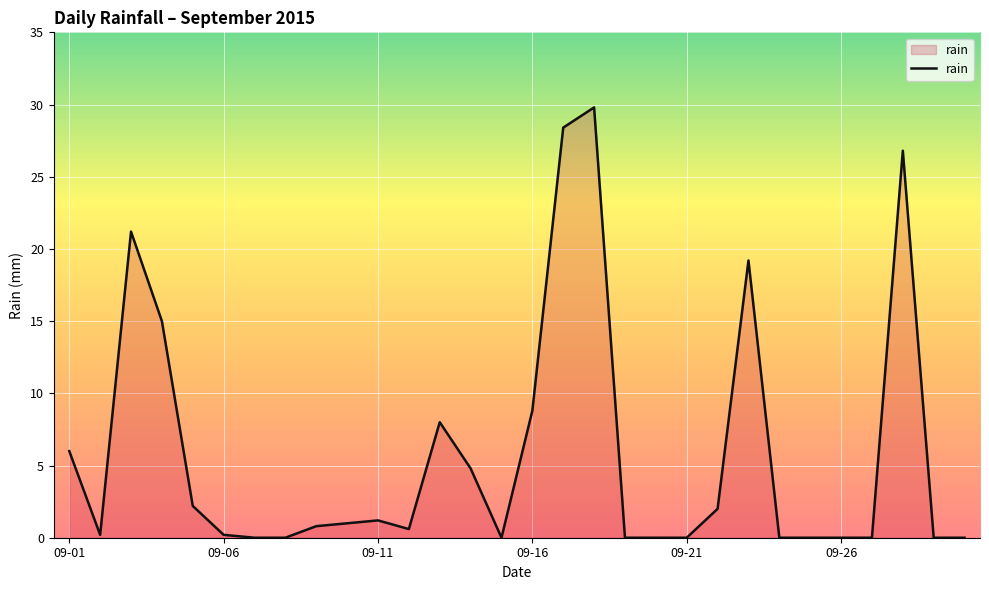

What is the greatest value displayed?

29.8